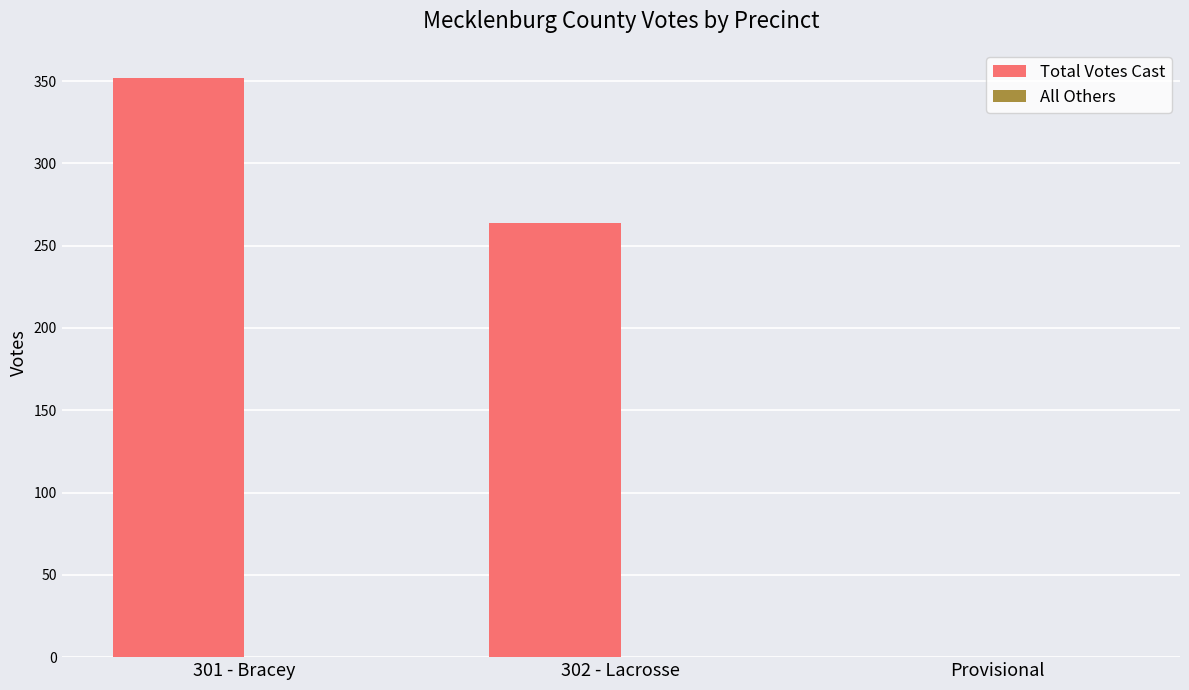

Read the value at 301 - Bracey, to the nearest 50.

350